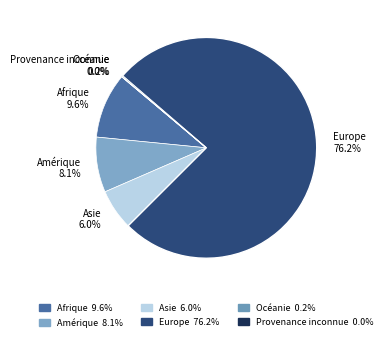

Which has a higher value, Amérique 8.1% or Asie 6.0%?

Amérique 8.1%